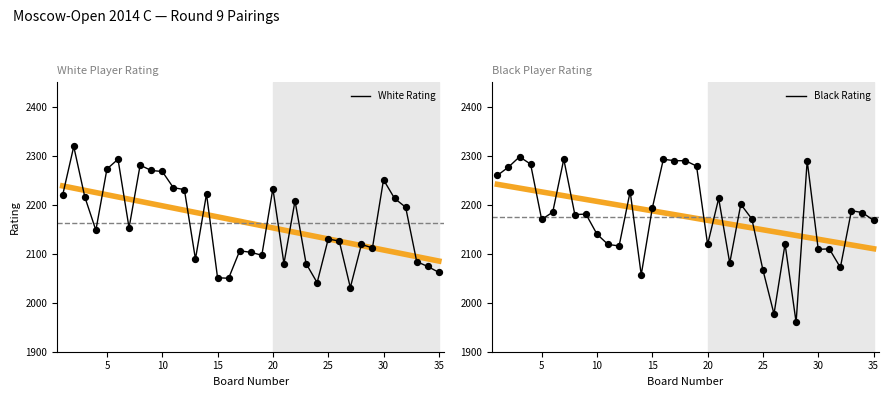

What are all the series names shown in the legend?

White Rating, Black Rating